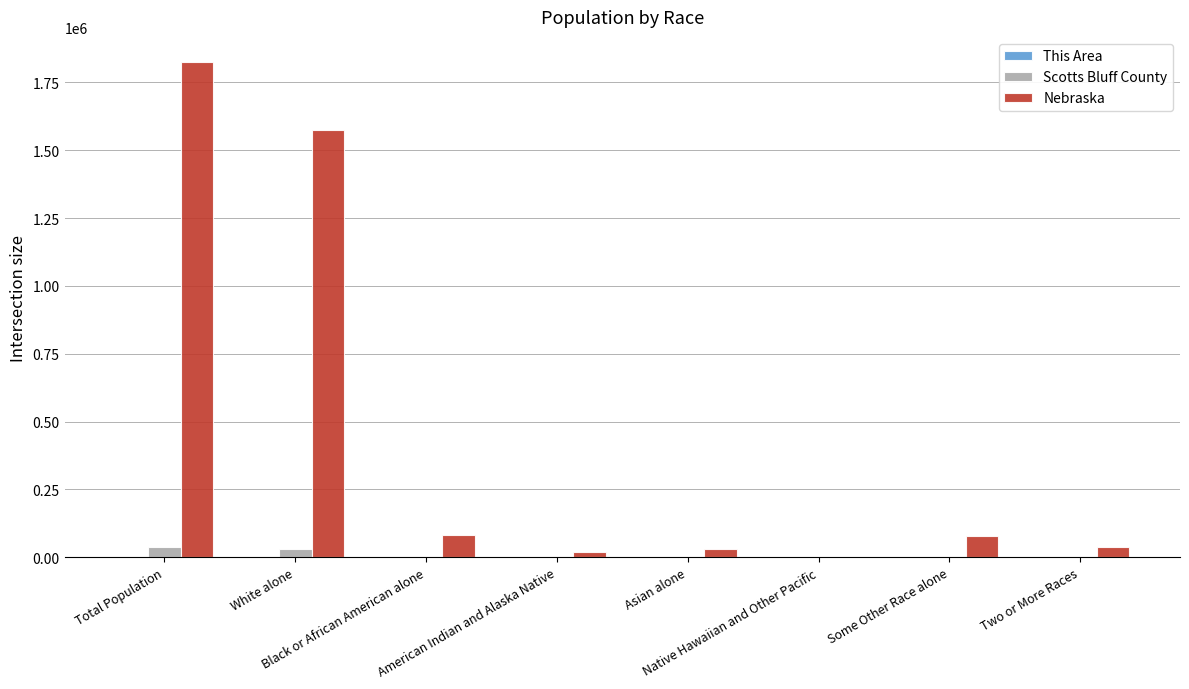

Which series has the largest total across all categories?

Nebraska